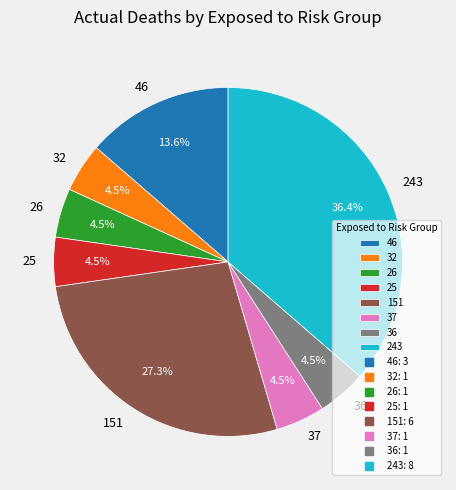

Is there a majority slice in this chart?

No